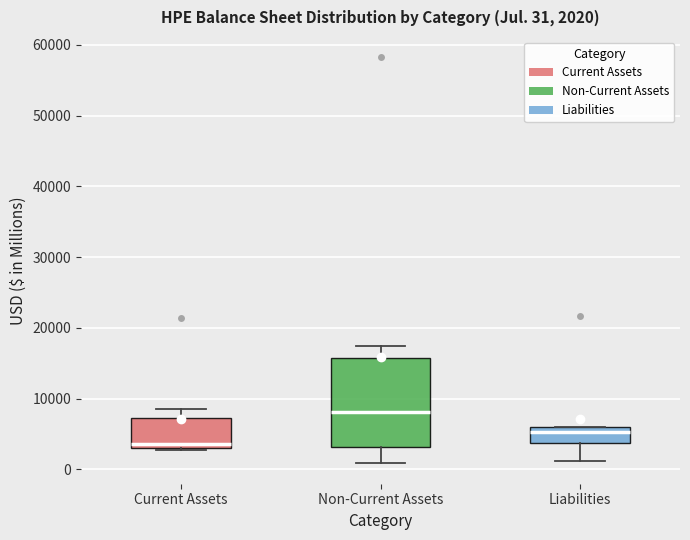

Which box's median line is the highest?

Non-Current Assets